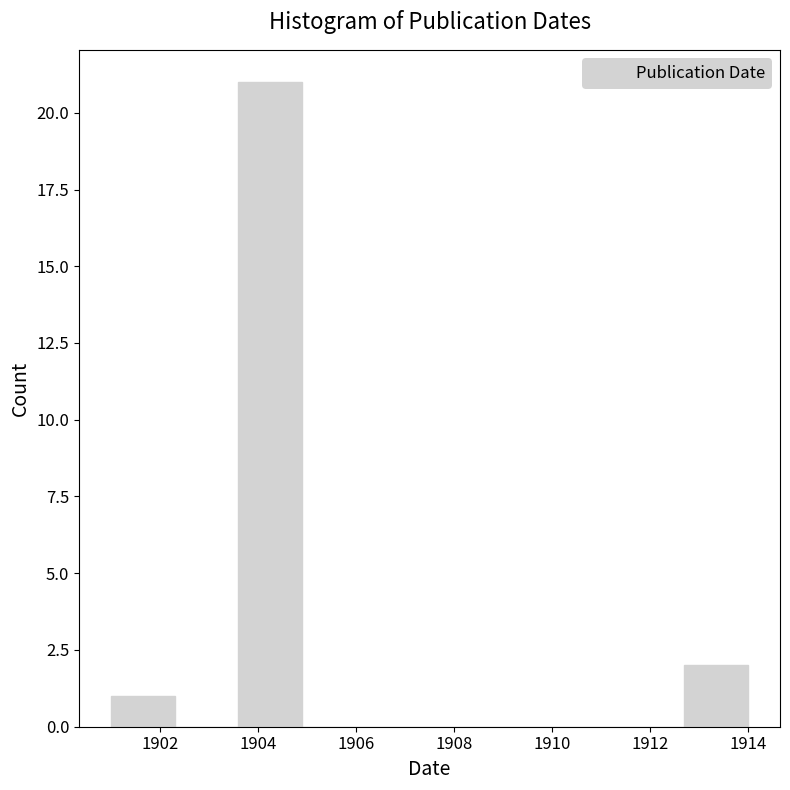

Reading left to right, list every bar in this chart as the range it spans on the x-axis followed by its height. Neither the bar edges nor the heights are printed on the chart, so give them approximately, as read against the axes.

1901.0 to 1902.3: 1
1902.3 to 1903.6: 0
1903.6 to 1904.9: 21
1904.9 to 1906.2: 0
1906.2 to 1907.5: 0
1907.5 to 1908.8: 0
1908.8 to 1910.1: 0
1910.1 to 1911.4: 0
1911.4 to 1912.7: 0
1912.7 to 1914.0: 2